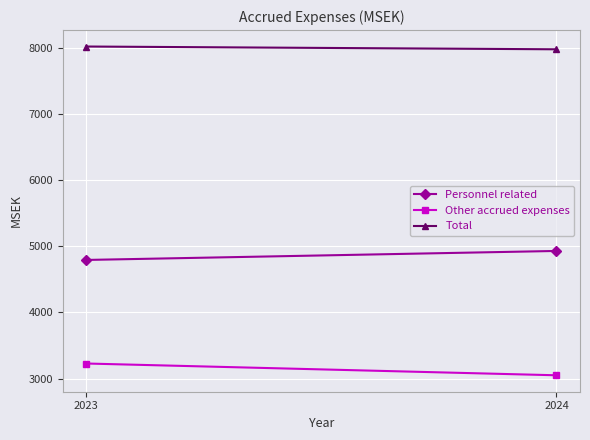

Reading right to left, list all the values displayed in this chart.

Personnel related: 4929	4793
Other accrued expenses: 3049	3227
Total: 7978	8020